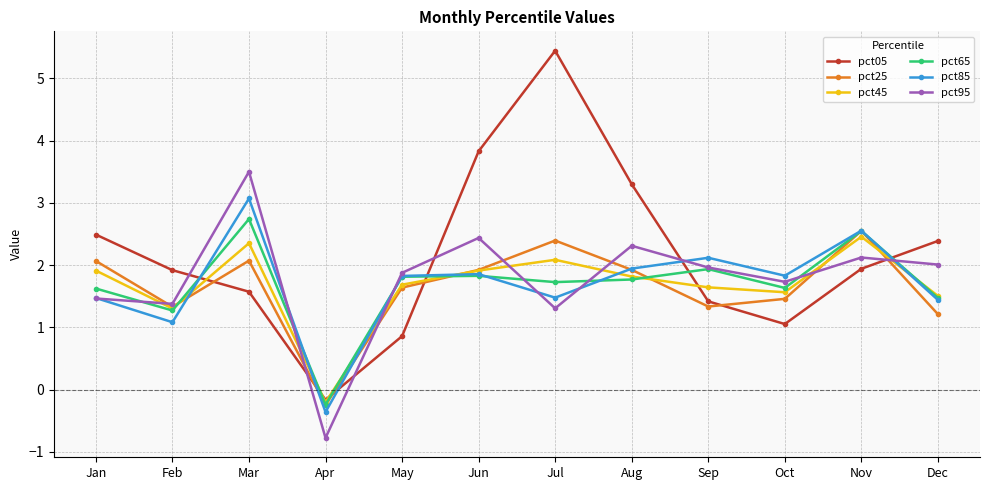

List the series in order of their peak value, lowest first.

pct45, pct25, pct65, pct85, pct95, pct05